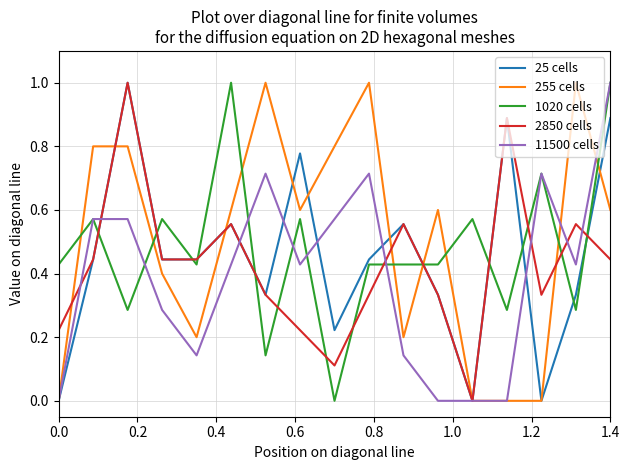

What is the highest value of the 25 cells series?

1.0